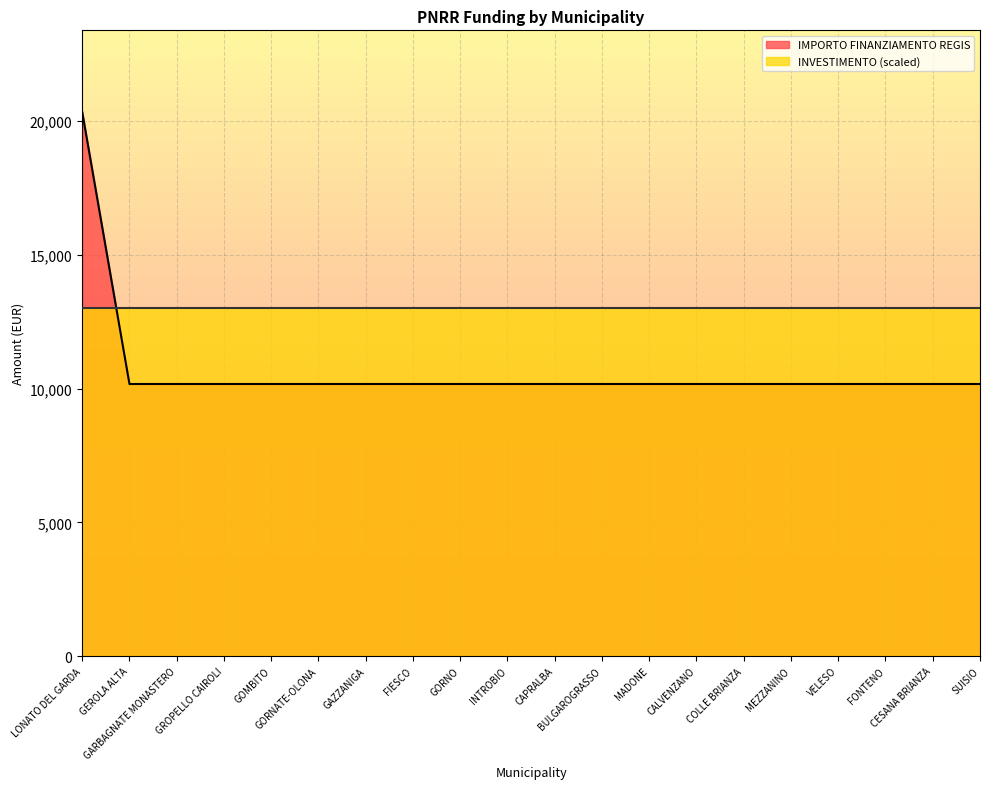

What is the average value?

10681